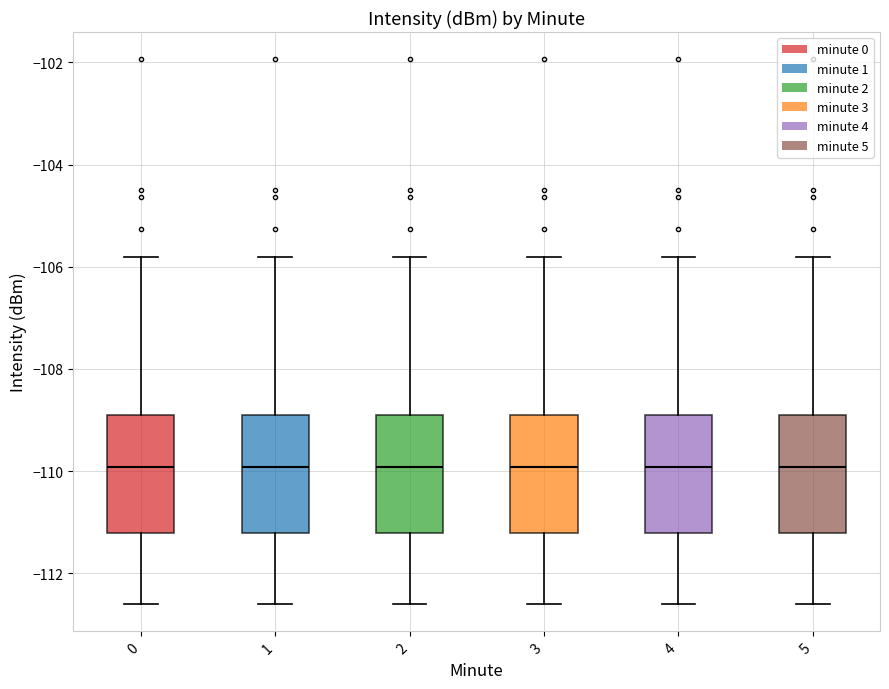

Reading left to right, transcribe this box plot: for each box, give where its median line is, the range the box spans, and where its two whiskers end, as read against the y-axis. The values are not printed on the chart, so give them approximately, as read against the axis.

0: median -110.0, box -111.2 to -109.0, whiskers -112.6 to -105.8
1: median -110.0, box -111.2 to -109.0, whiskers -112.6 to -105.8
2: median -110.0, box -111.2 to -109.0, whiskers -112.6 to -105.8
3: median -110.0, box -111.2 to -109.0, whiskers -112.6 to -105.8
4: median -110.0, box -111.2 to -109.0, whiskers -112.6 to -105.8
5: median -110.0, box -111.2 to -109.0, whiskers -112.6 to -105.8